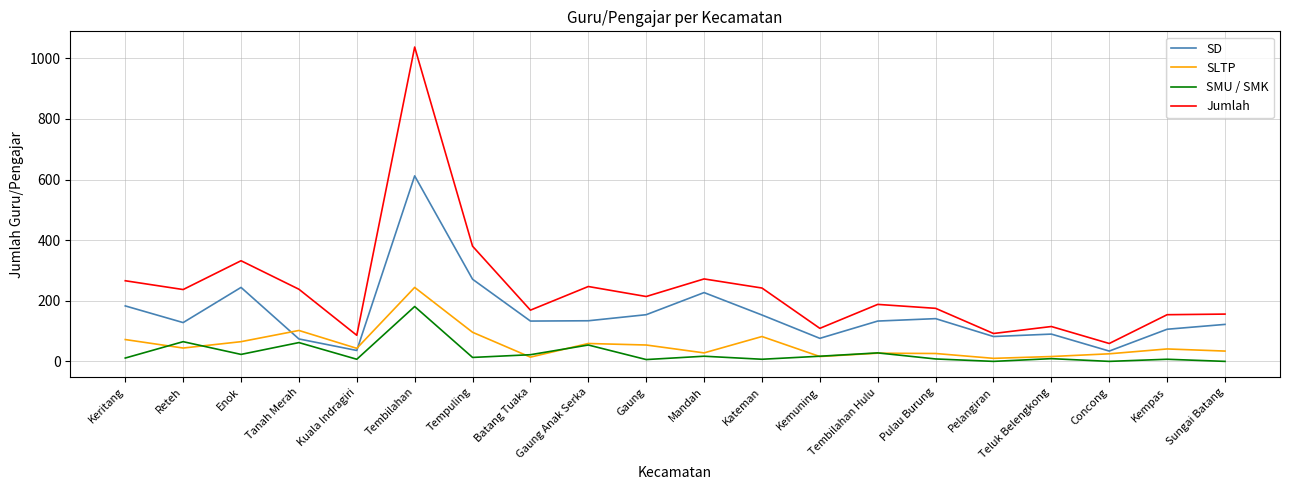

What is the difference between the maximum and second lowest values in the SLTP series?

230